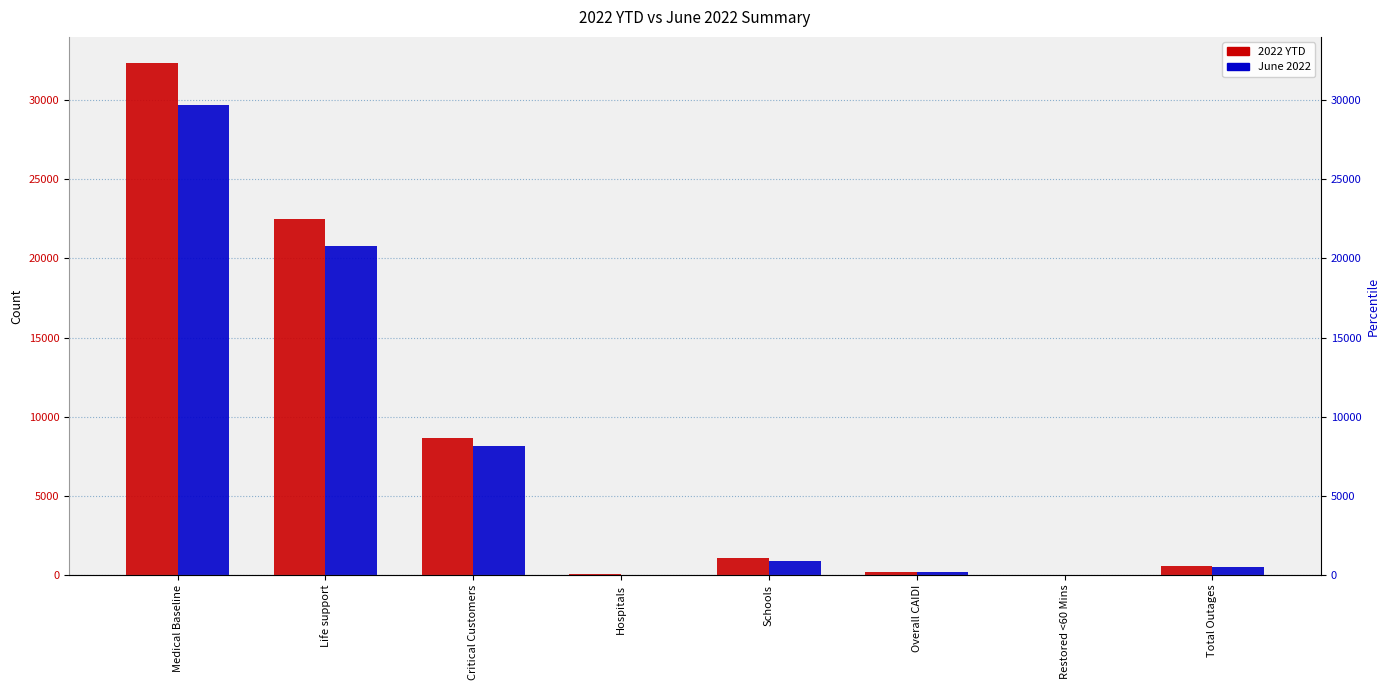

What is the average value of the 2022 YTD series?

8182